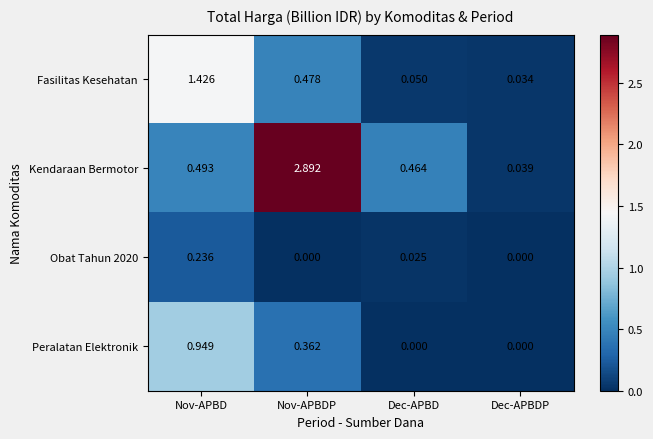

Which category has the highest value in the Obat Tahun 2020 series?

Nov-APBD